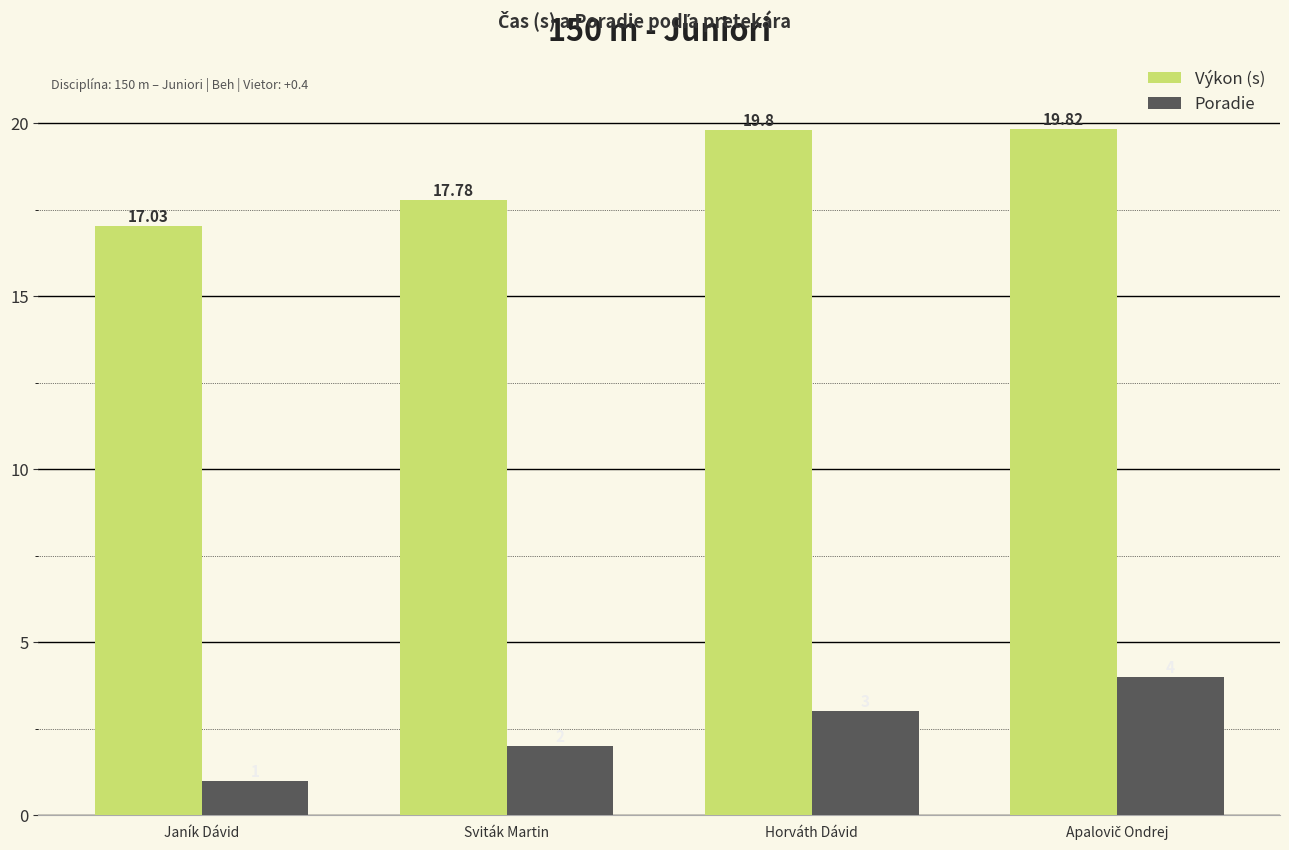

Is it true that Výkon (s) equals 7.1 at Horváth Dávid?

False